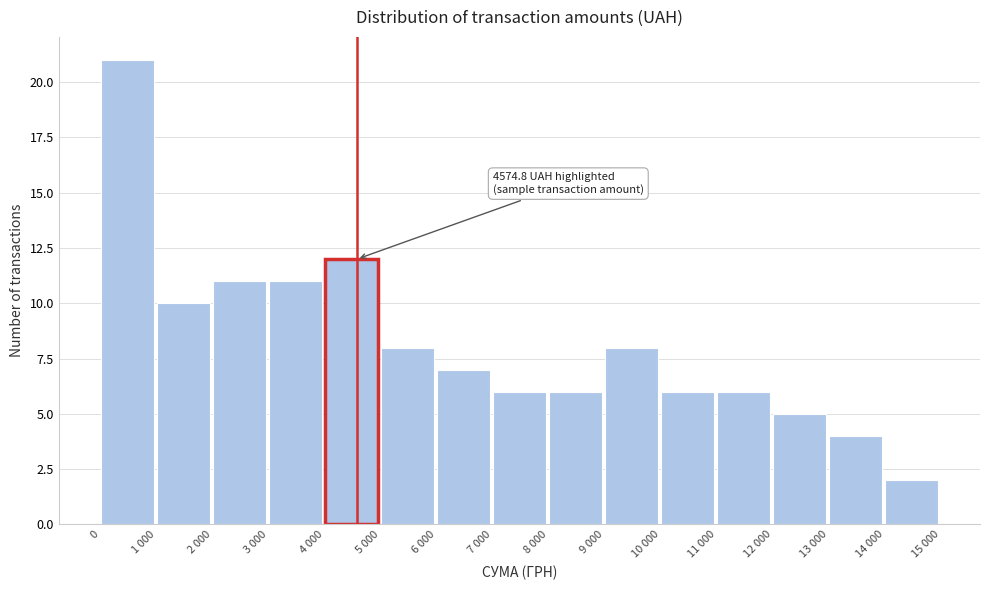

Reading left to right, list all the values displayed in this chart.

21	10	11	11	12	8	7	6	6	8	6	6	5	4	2